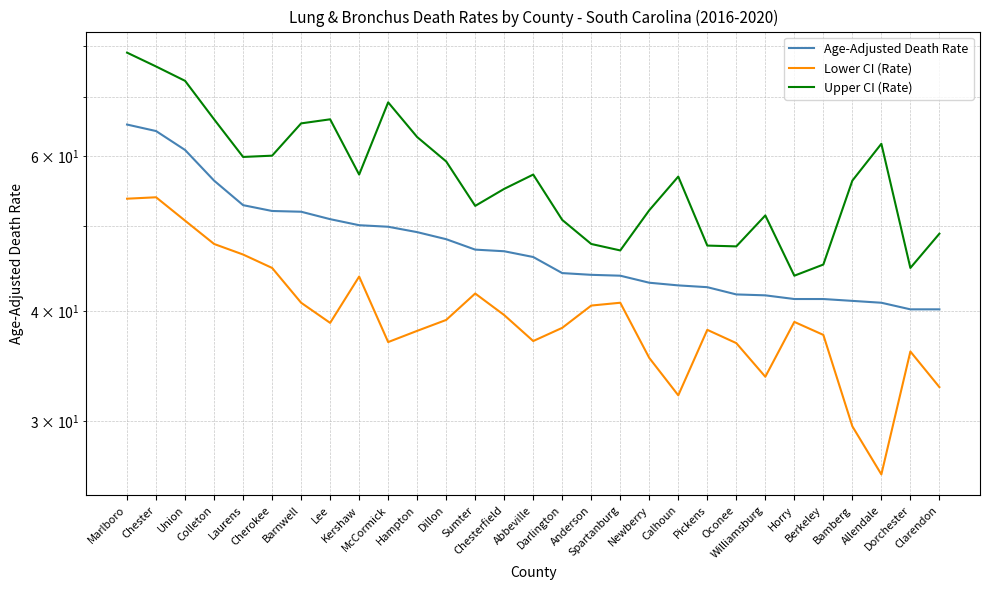

What is the total value across all series at Sumter?

141.6